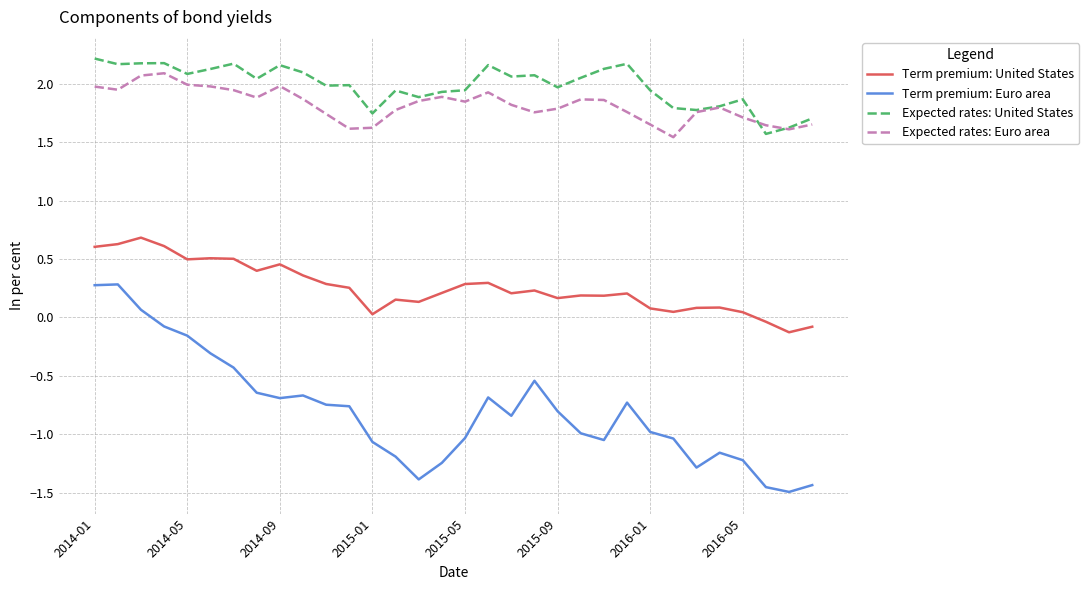

Which series has the widest spread of values?

Term premium: Euro area